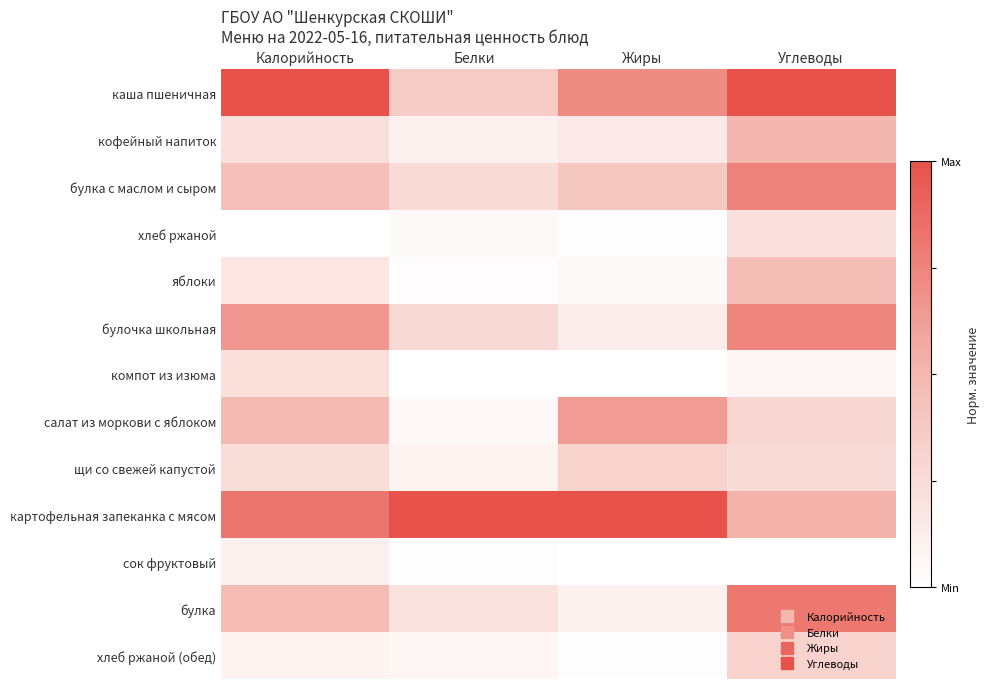

How many distinct data groups are displayed?

13